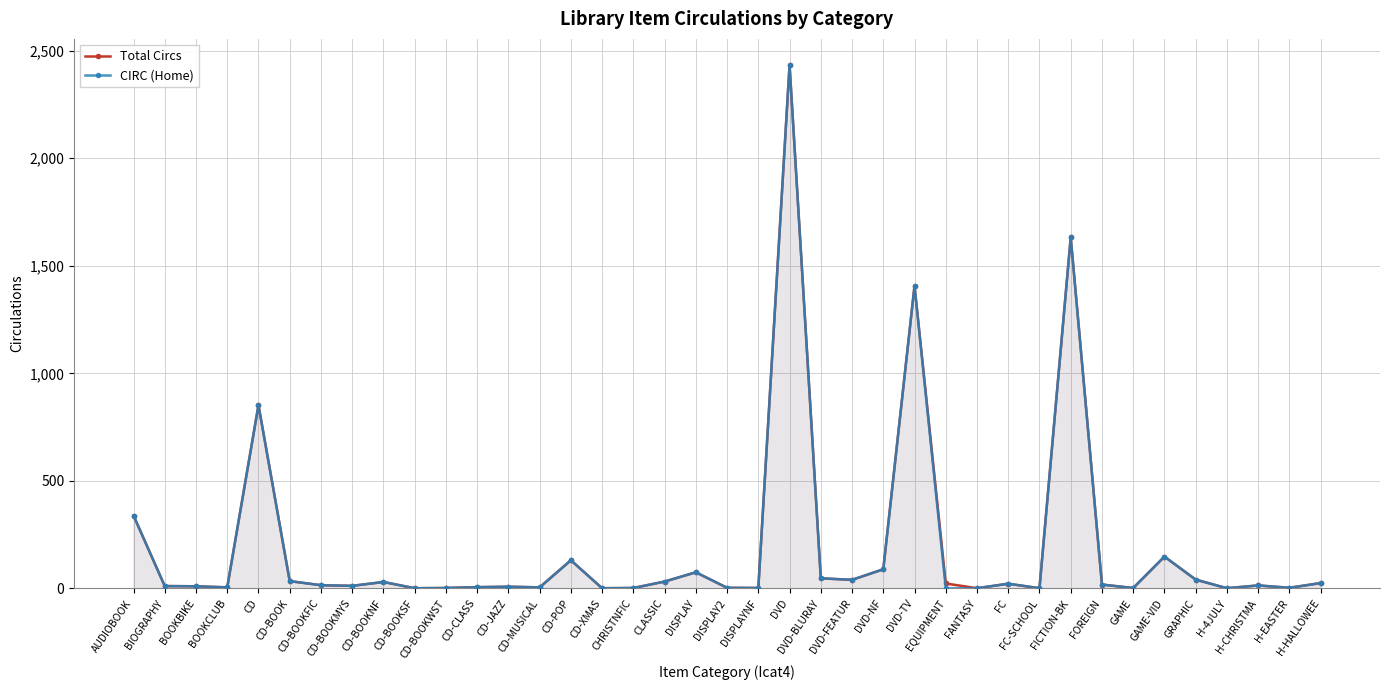

The value of Total Circs at CD-CLASS is 4. True or false?

False